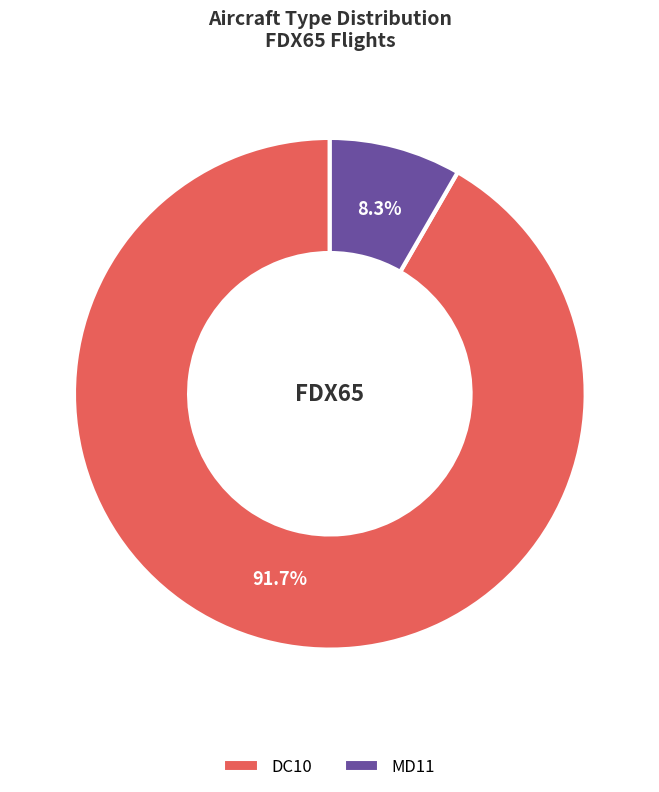

Which slice is the largest?

DC10